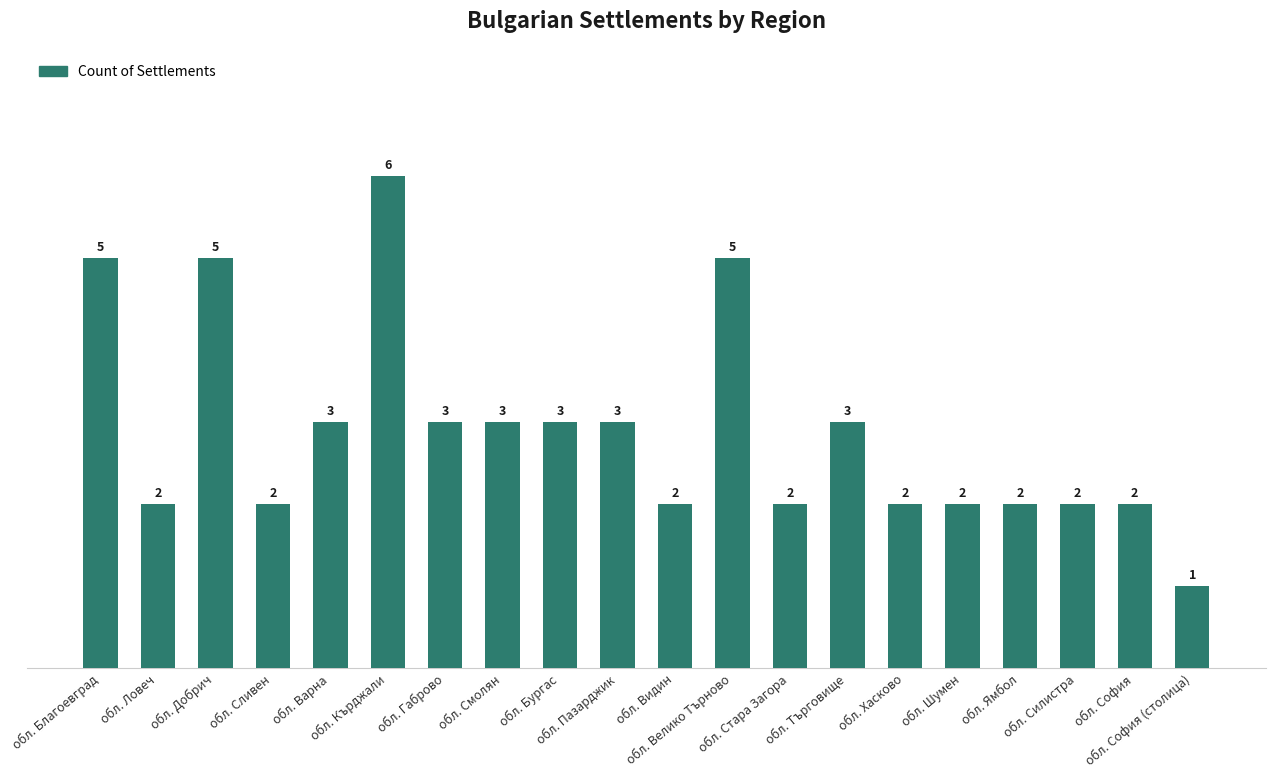

At which category does the chart reach its minimum across all series?

обл. София (столица)